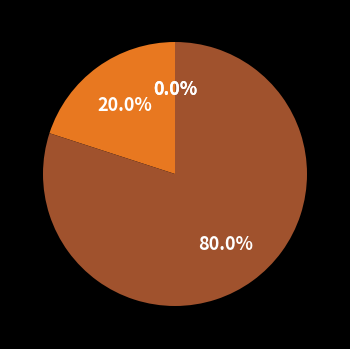

What is the change in value from Felicia Fors to Gustav Göransson?

-2